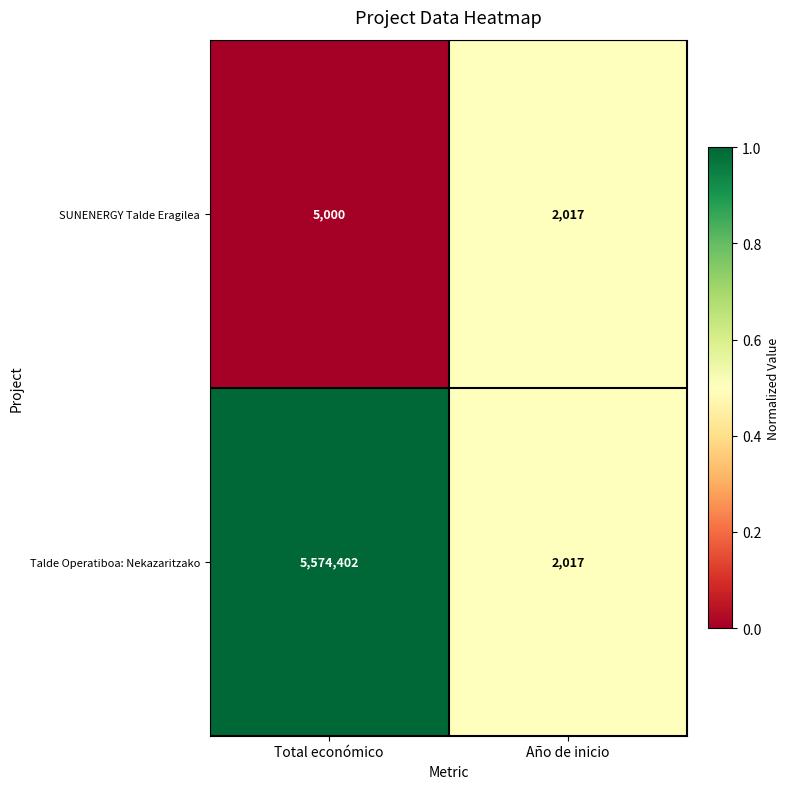

What is the minimum value for SUNENERGY Talde Eragilea?

2017